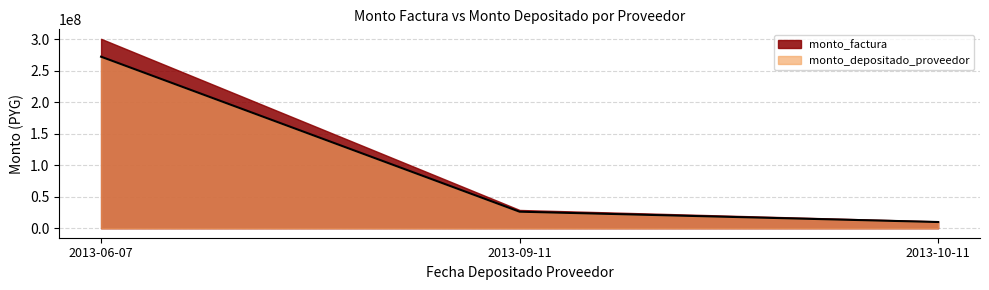

Does the chart have visible grid lines?

Yes